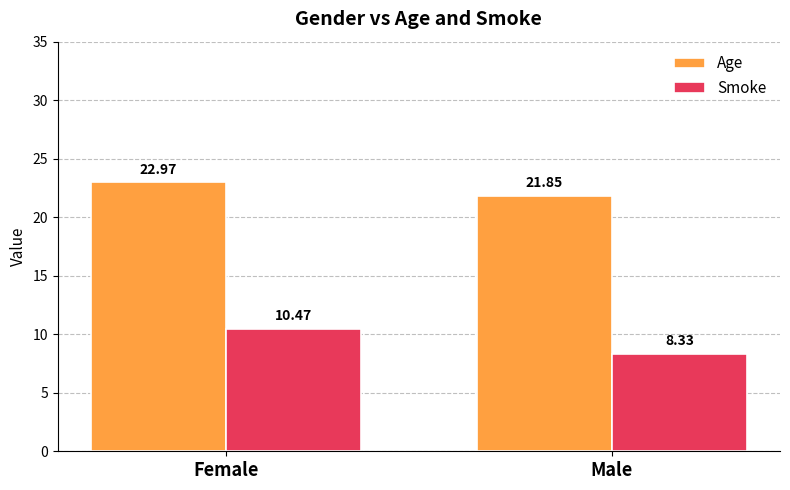

How many values in the Smoke series are below 10?

1